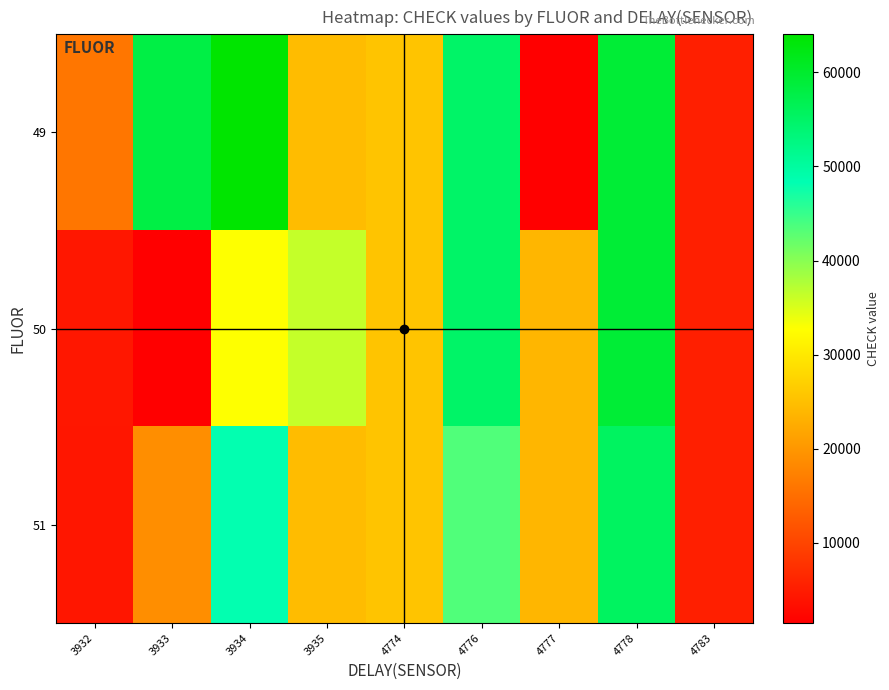

What is the minimum value shown in the chart?

1455